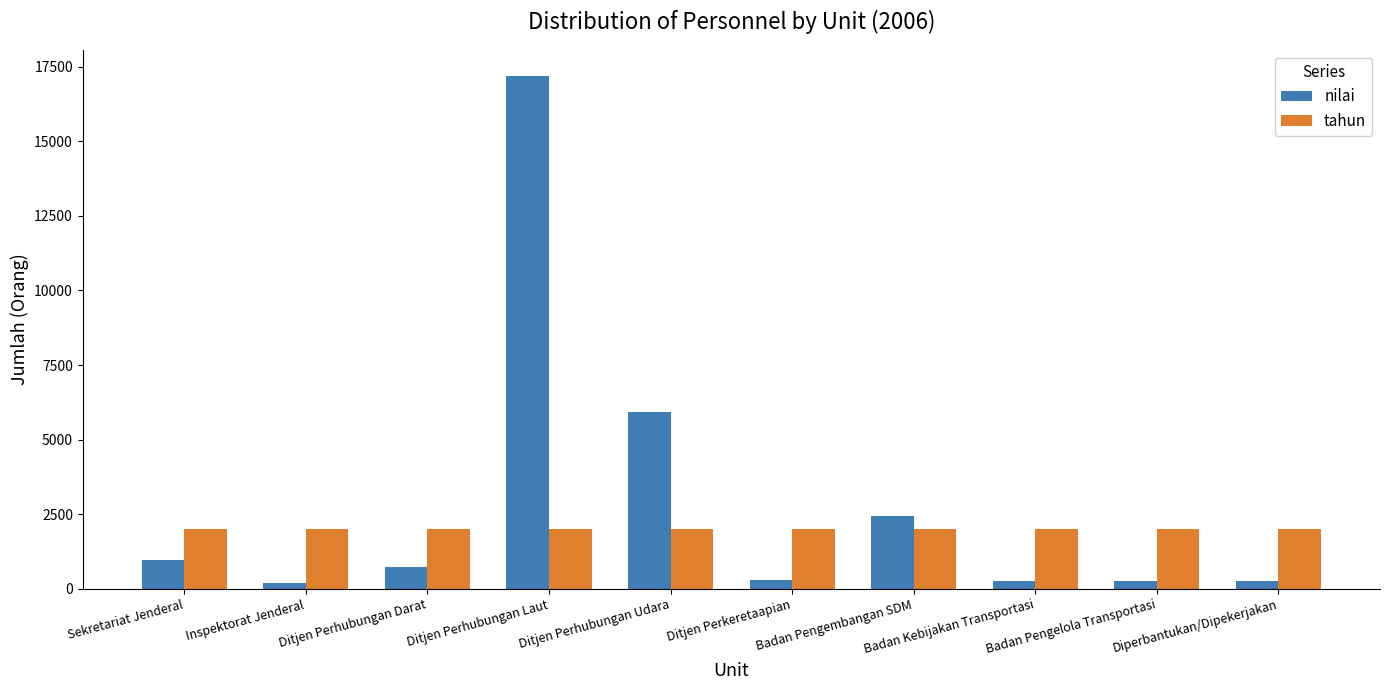

What position from the right is Inspektorat Jenderal?

9